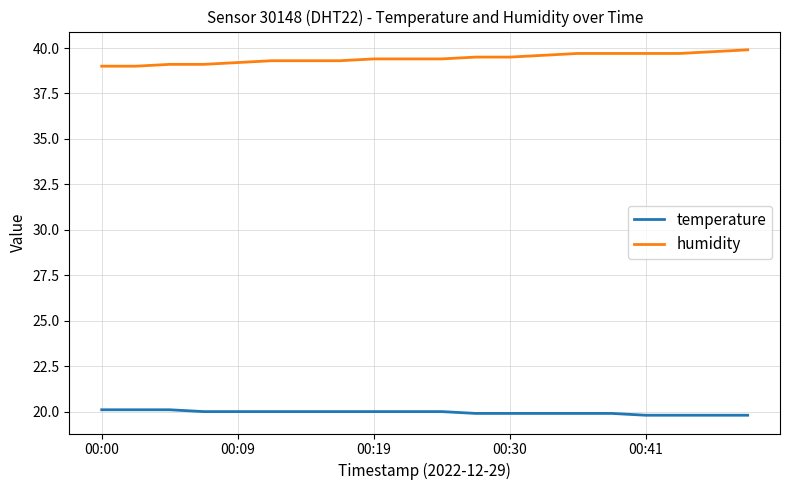

What are all the series names shown in the legend?

temperature, humidity